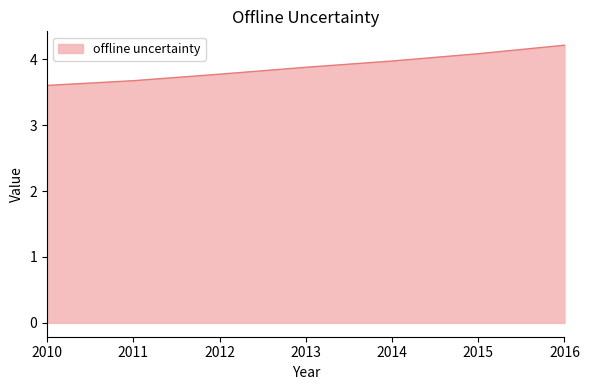

Reading right to left, what are all the values shown in this chart?

2016=4.2	2015=4.1	2014=4.0	2013=3.9	2012=3.8	2011=3.7	2010=3.6